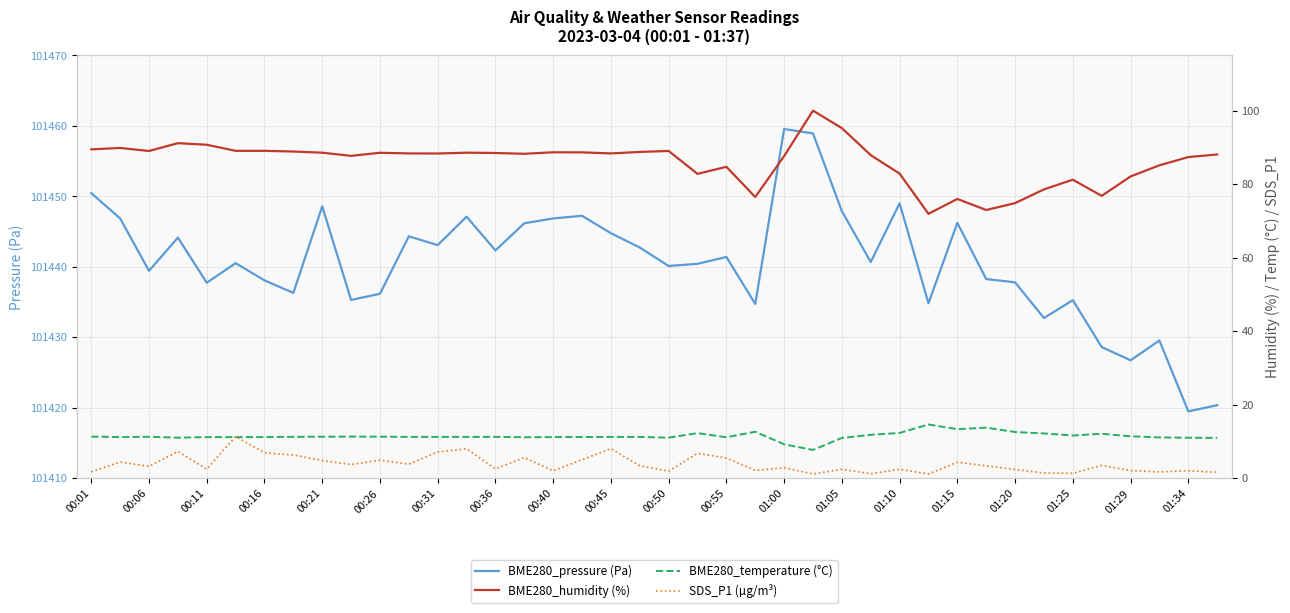

True or false: SDS_P1 (µg/m³) and BME280_humidity (%) cross at least once.

False